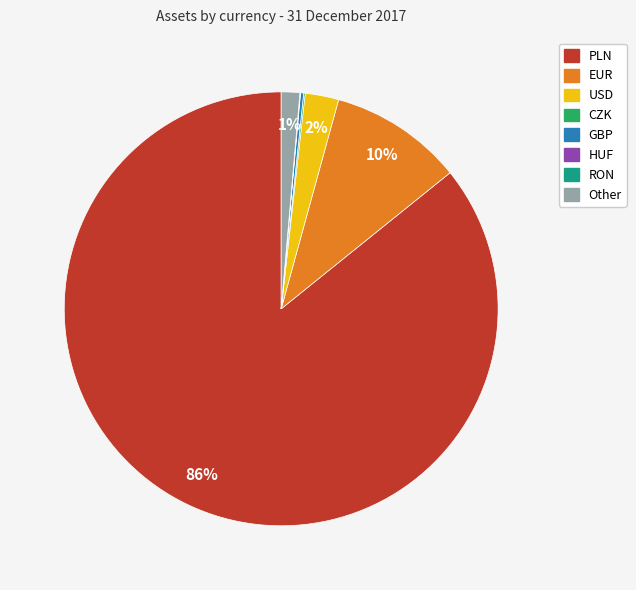

Which slice is the largest?

PLN